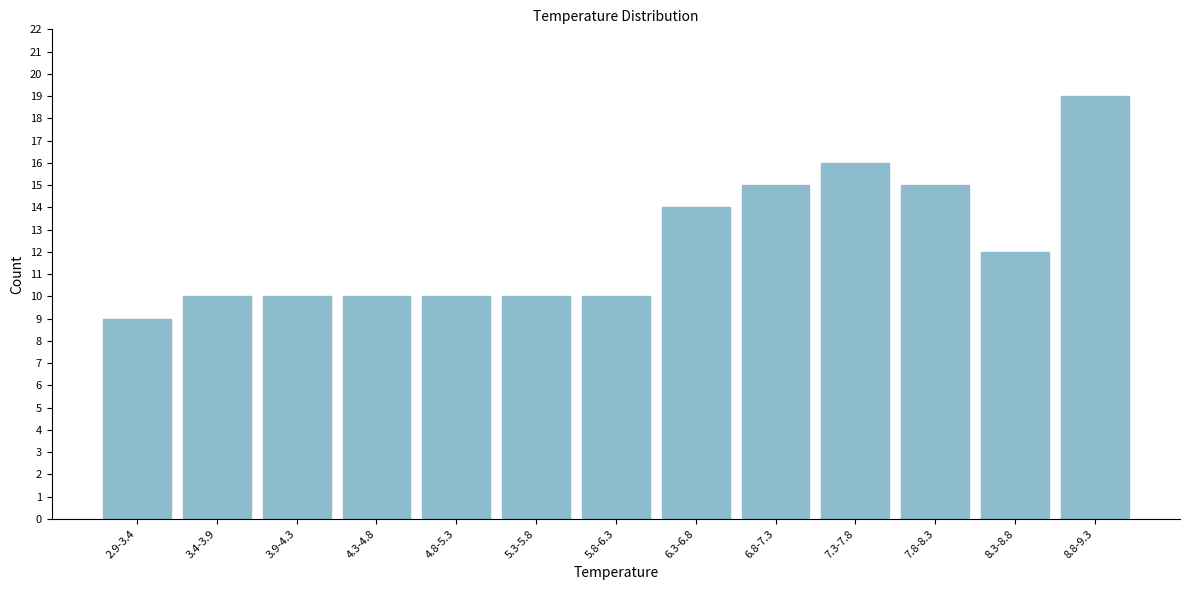

Reading left to right, transcribe all the data shown in this chart.

2.9-3.4=9	3.4-3.9=10	3.9-4.3=10	4.3-4.8=10	4.8-5.3=10	5.3-5.8=10	5.8-6.3=10	6.3-6.8=14	6.8-7.3=15	7.3-7.8=16	7.8-8.3=15	8.3-8.8=12	8.8-9.3=19